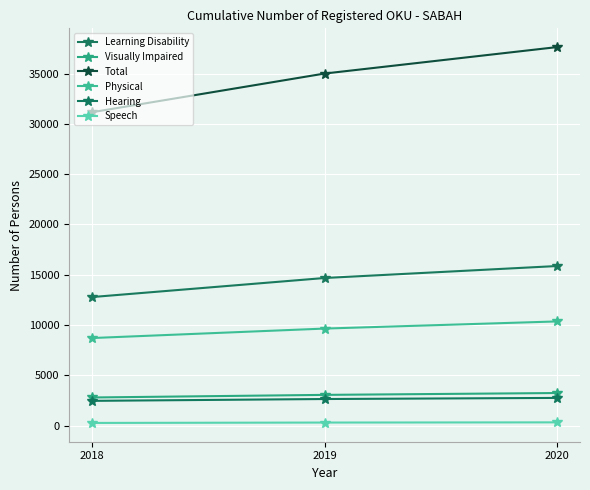

Between 2018 and 2020, which series saw the biggest shift?

Total